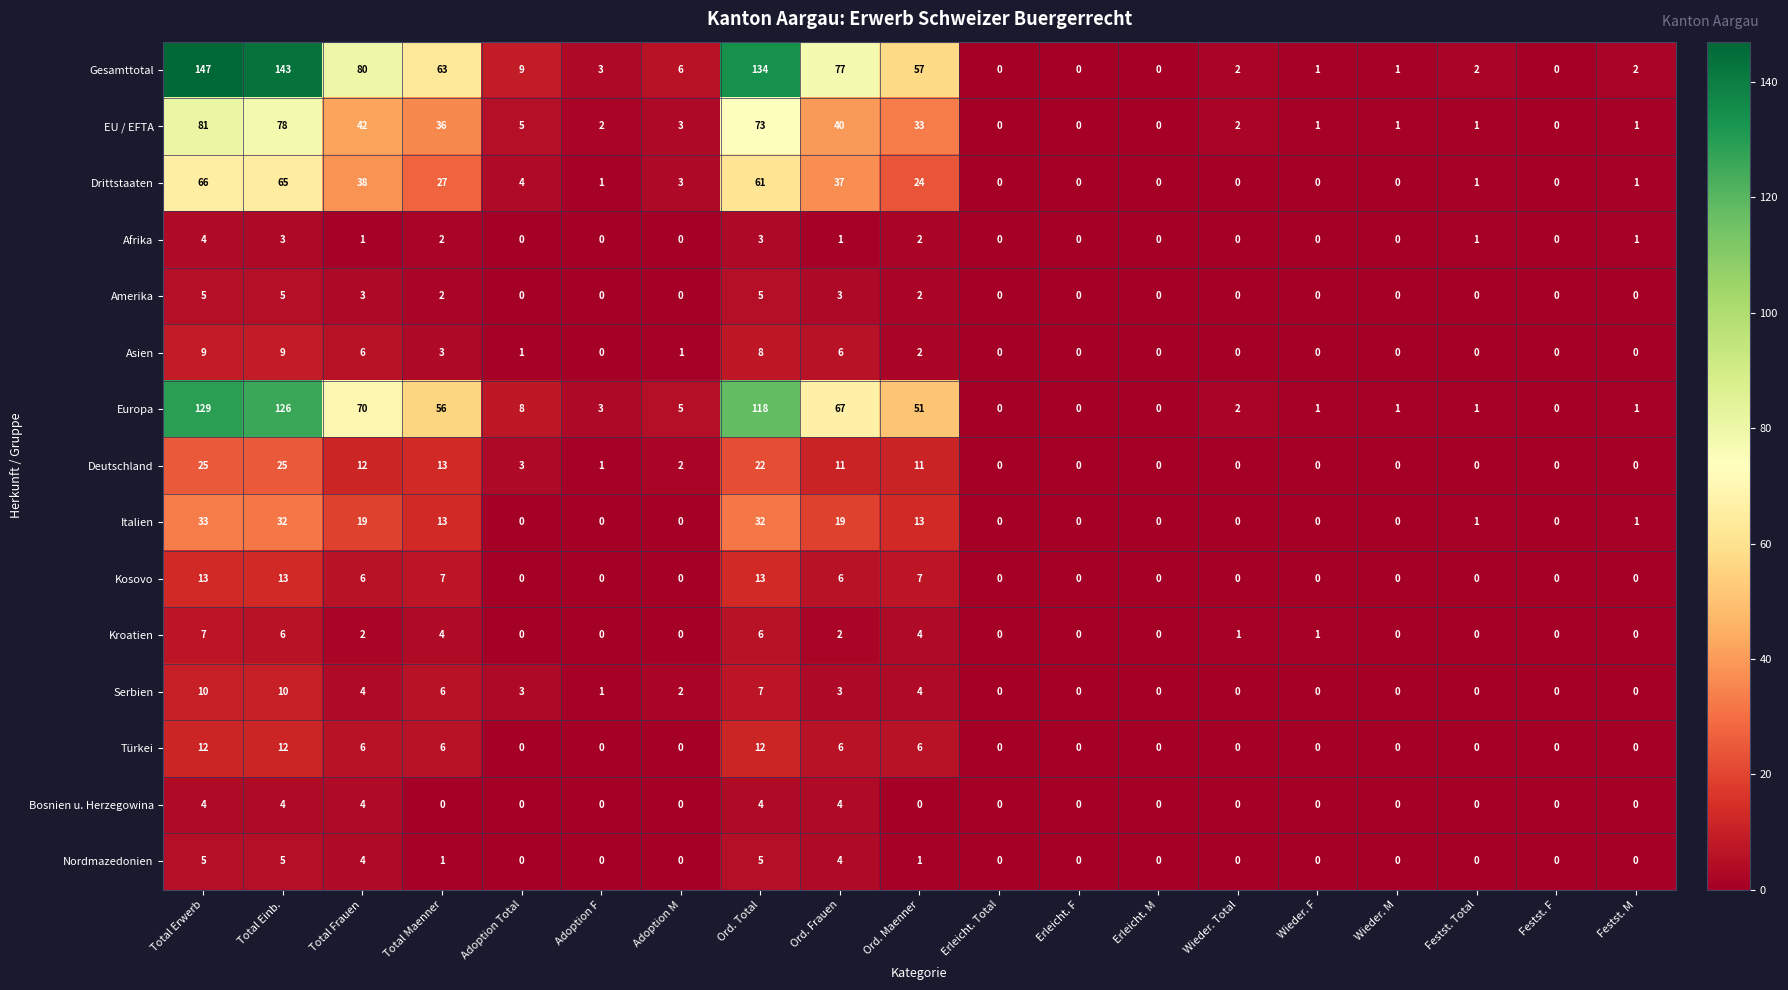

At how many categories does at least one series exceed 133?

3